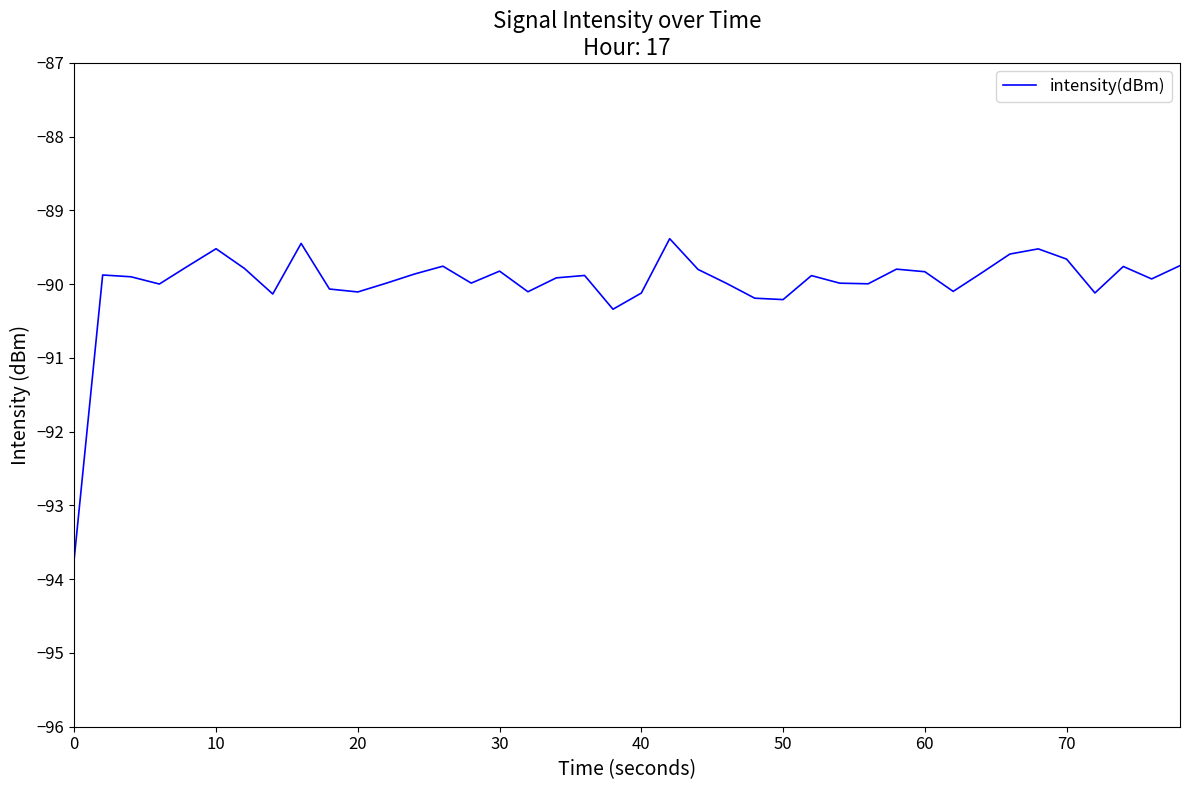

What is the difference between the maximum and minimum values?

4.3